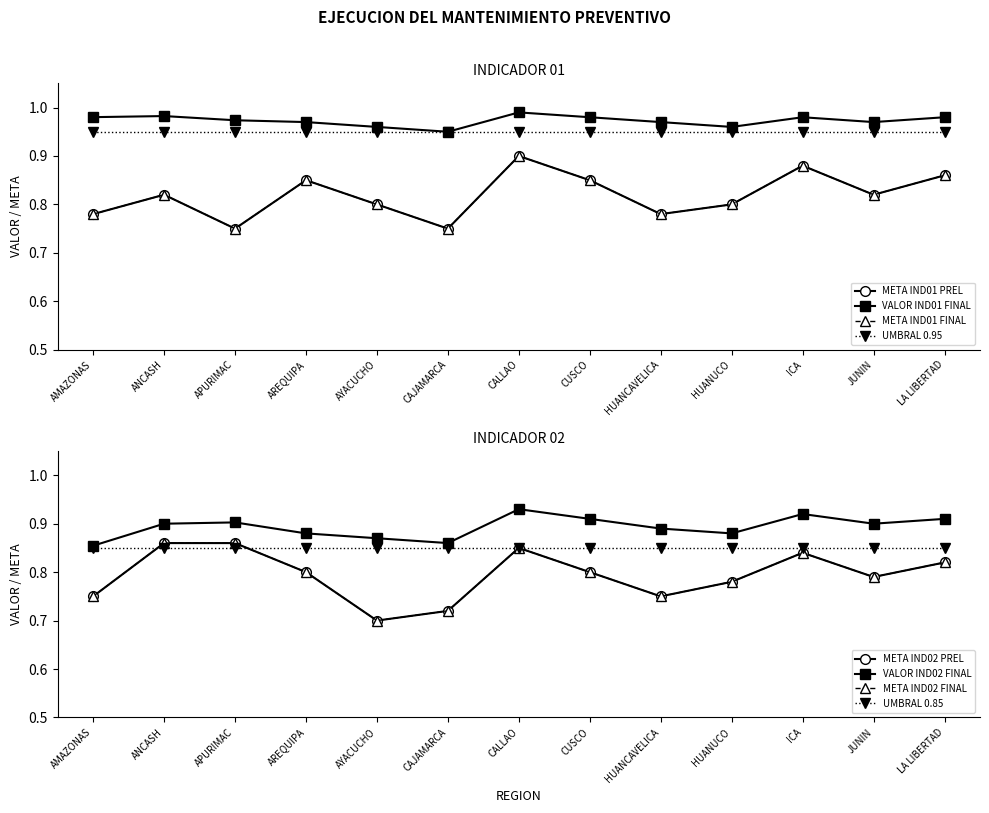

True or false: META IND01 PREL has a value of 0.3 at JUNIN.

False